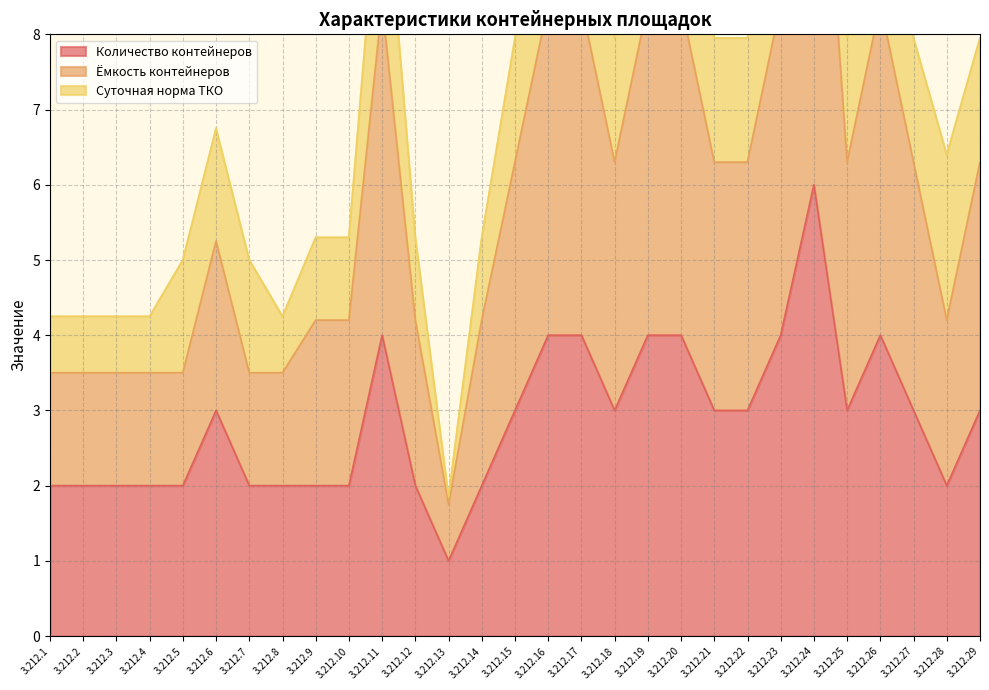

What is the difference between the second highest and minimum values in the Количество контейнеров series?

3